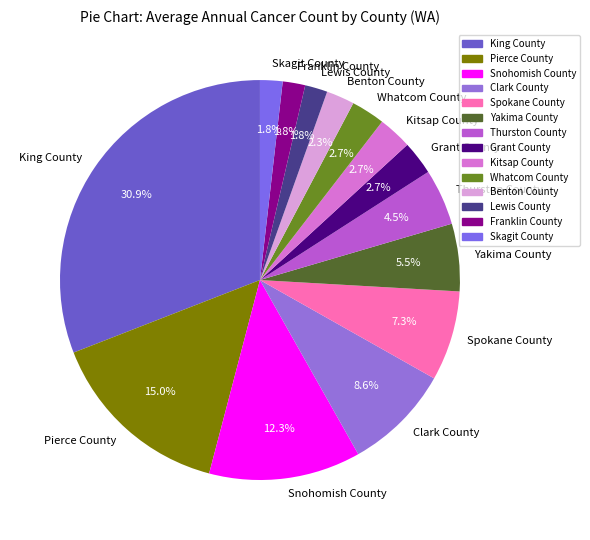

What percentage do Snohomish County and Lewis County together represent?

14.1%